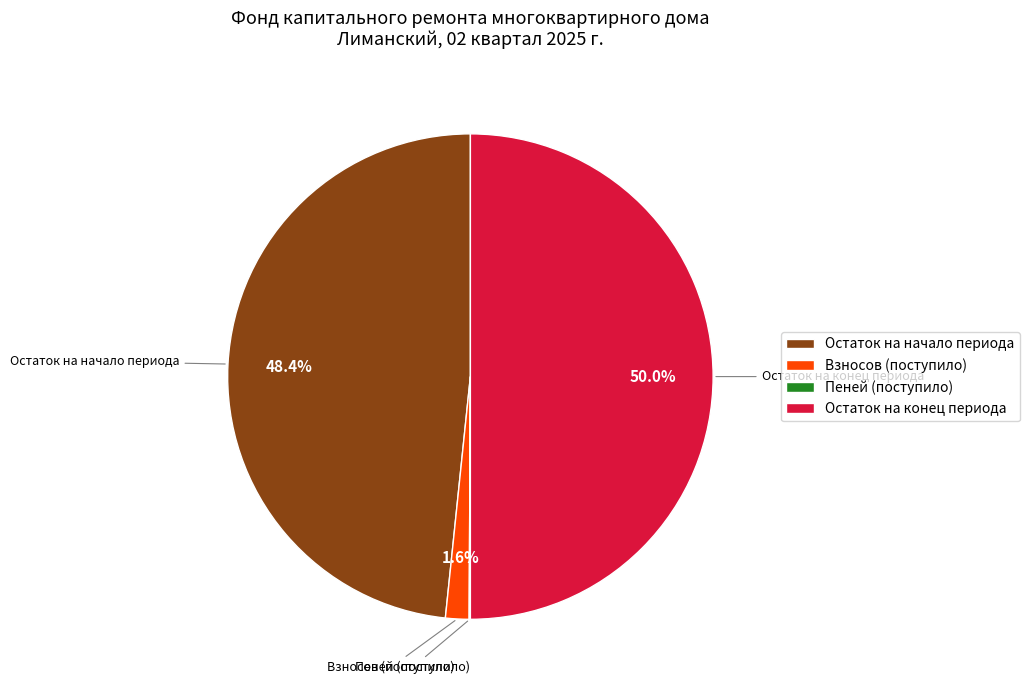

Does Взносов (поступило) account for over 50% of the chart?

No